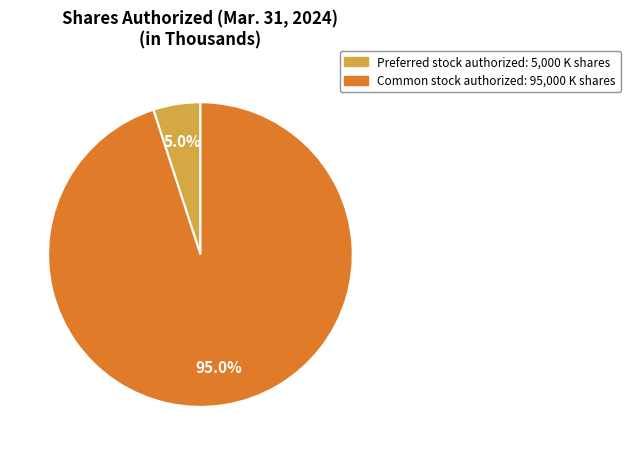

Is there a majority slice in this chart?

Yes